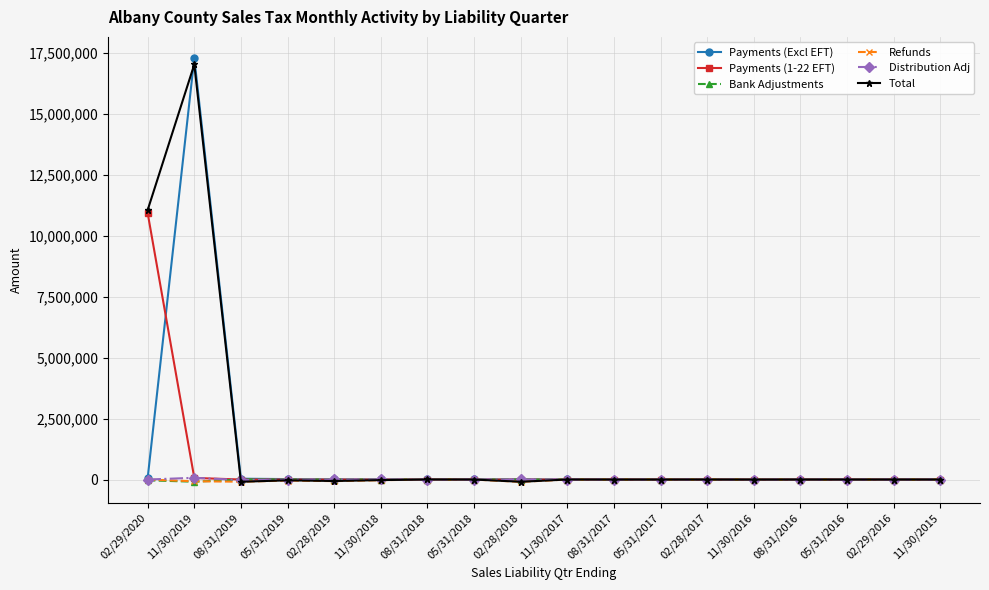

What is the difference between the highest and lowest values at 05/31/2019?

59959.9